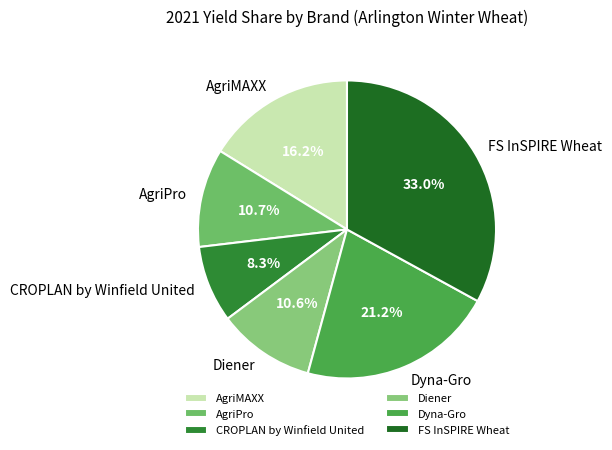

Which category has the smallest portion of the pie?

CROPLAN by Winfield United